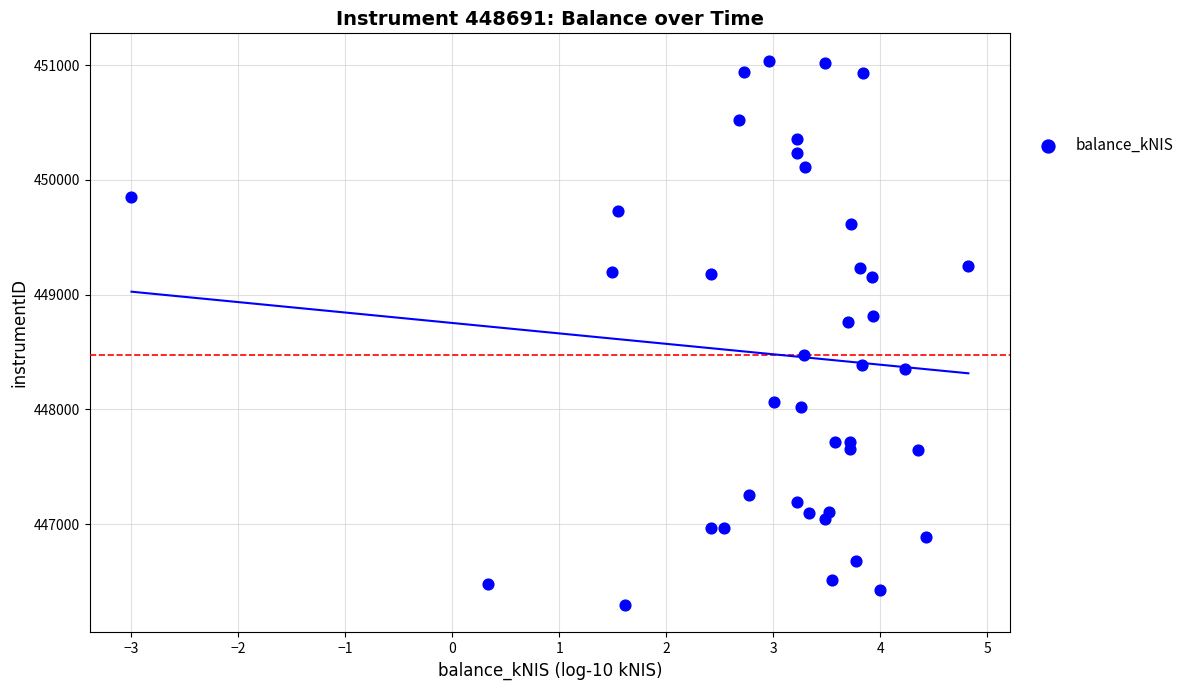

What Y value in the scatter plot is closest to 448667?

448762.2